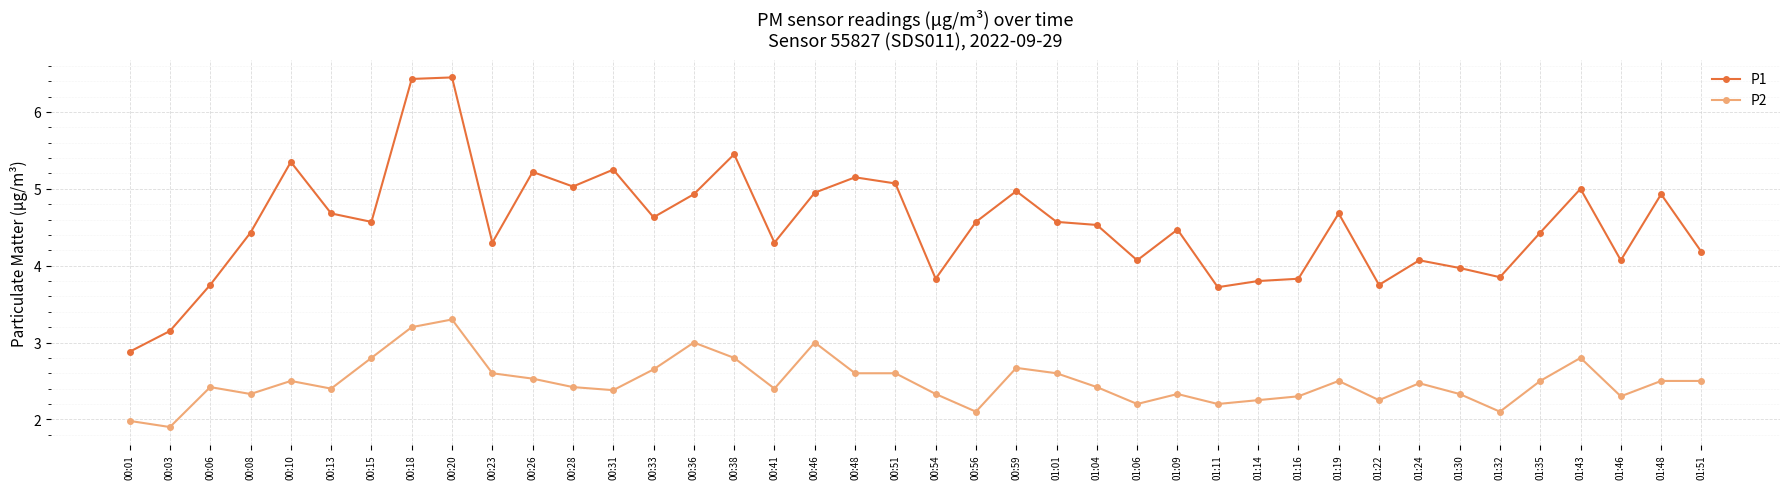

Which series has the largest total across all categories?

P1